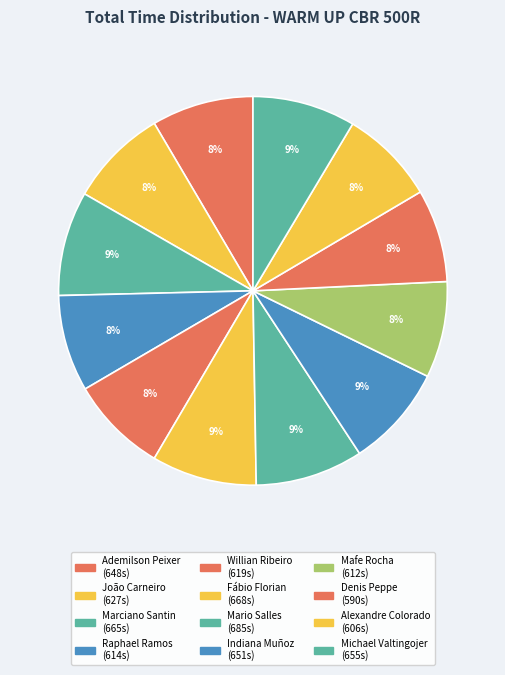

To the nearest percent, what is the combined percentage of Indiana Muñoz and Willian Ribeiro?

17%